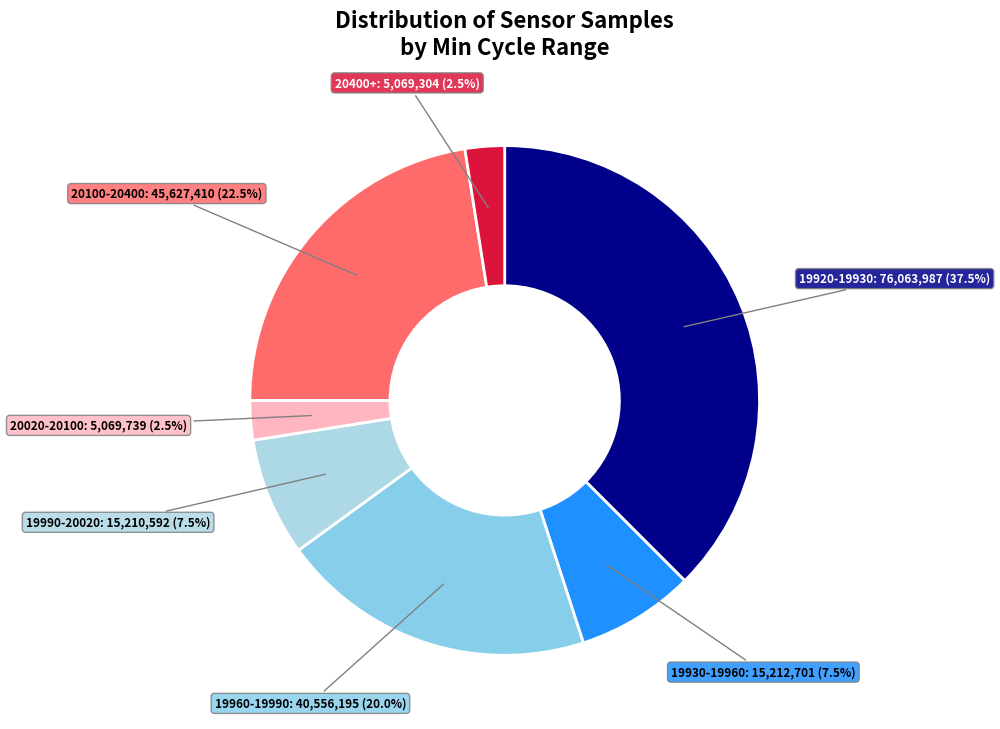

Is the sum of 20020-20100: 5,069,739 (2.5%) and 20100-20400: 45,627,410 (22.5%) greater than half?

No